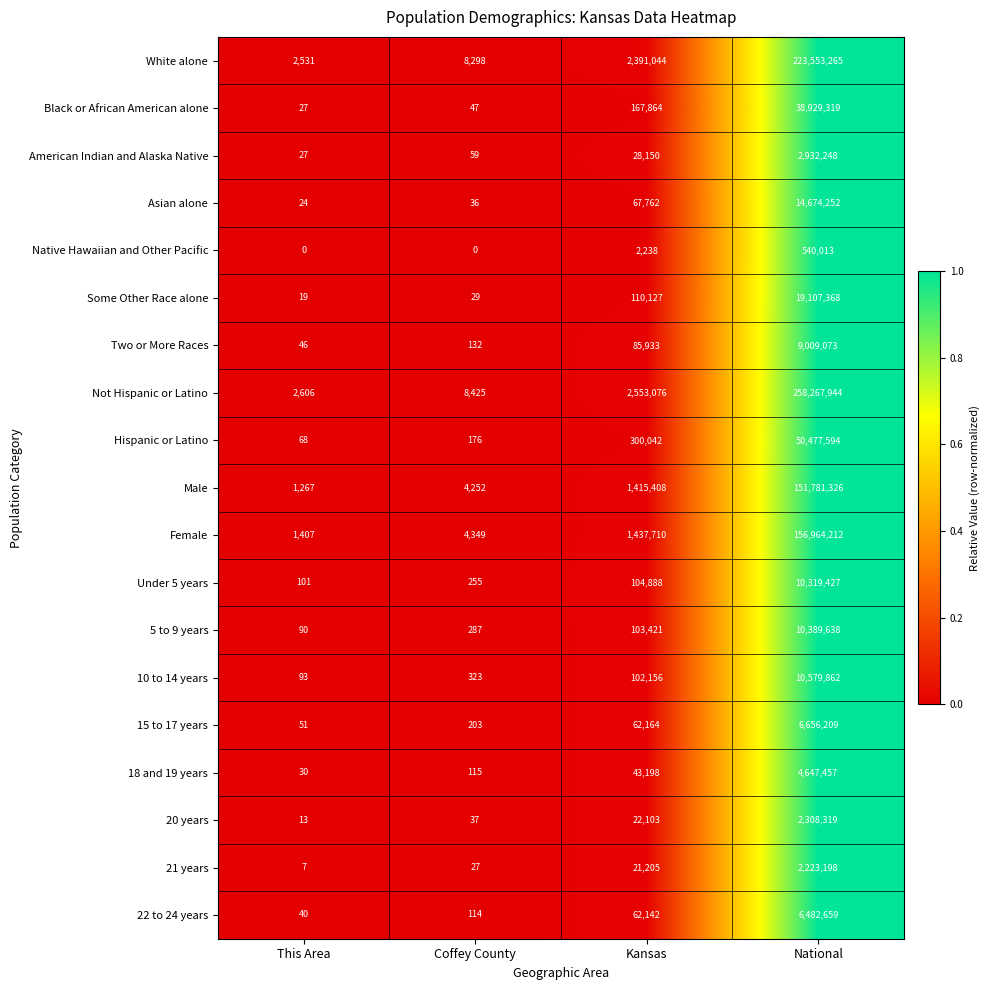

At which category does the chart reach its peak across all series?

National